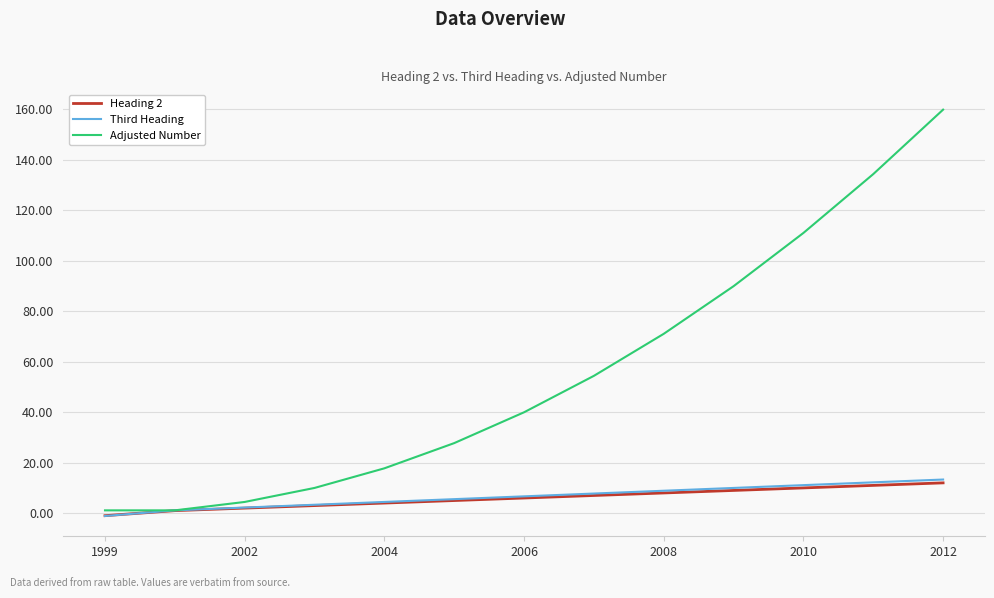

What are all the series names shown in the legend?

Heading 2, Third Heading, Adjusted Number